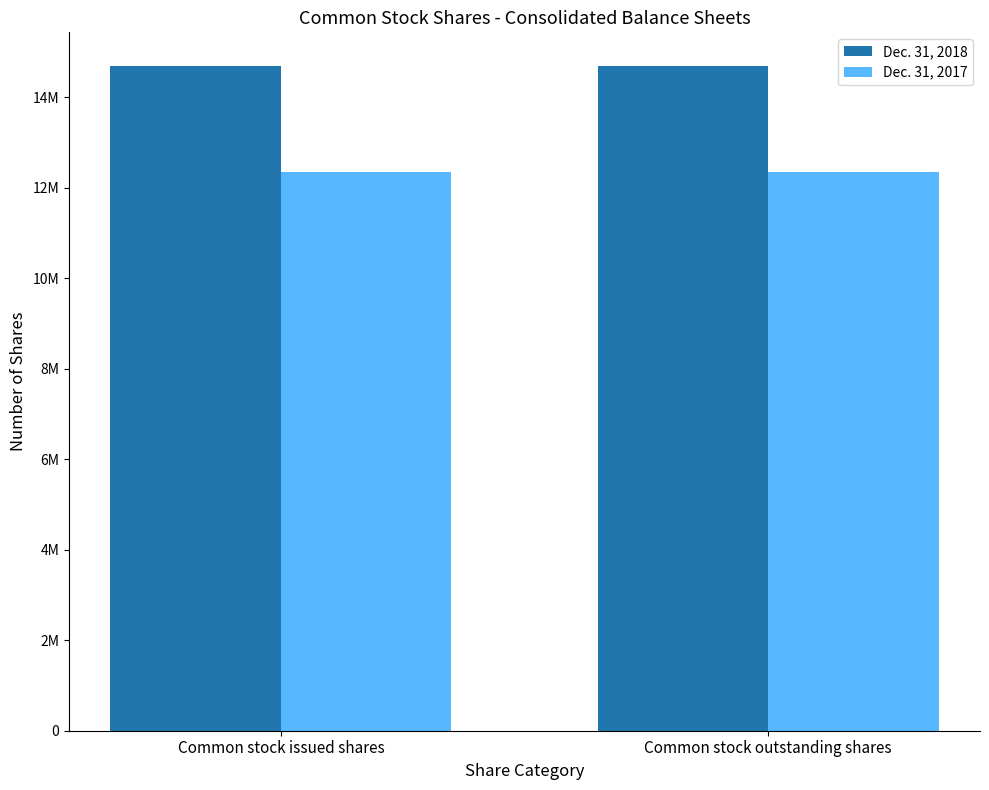

Which category has the lowest value in the Dec. 31, 2017 series?

Common stock issued shares